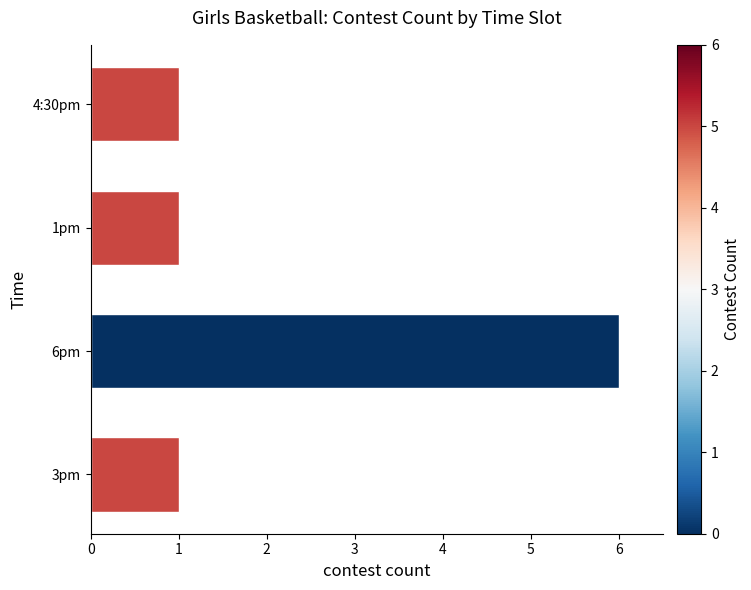

Does the chart contain stacked bars?

No